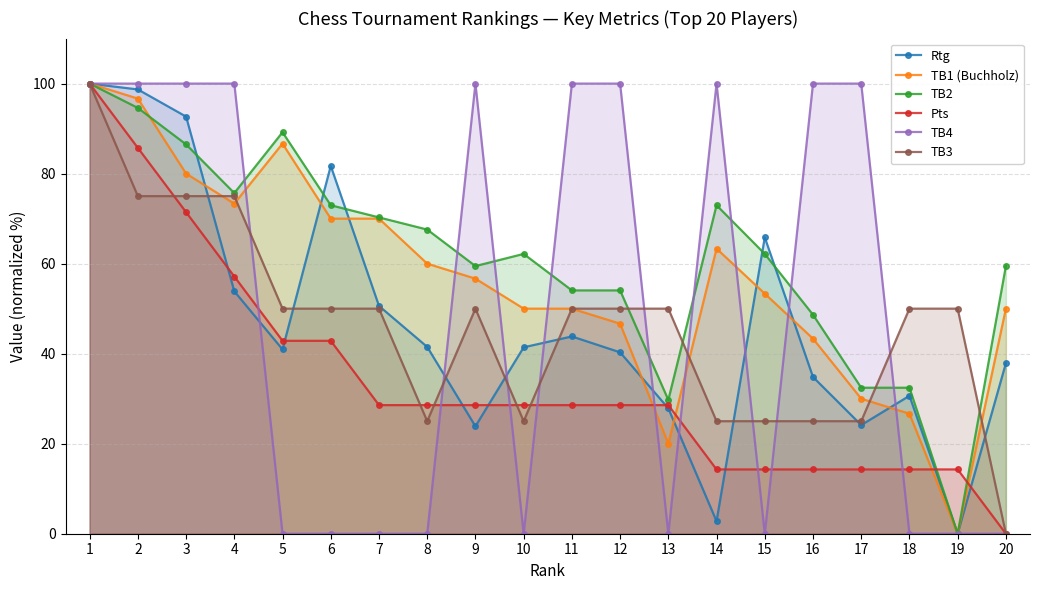

What is the average value of the TB3 series?

46.2